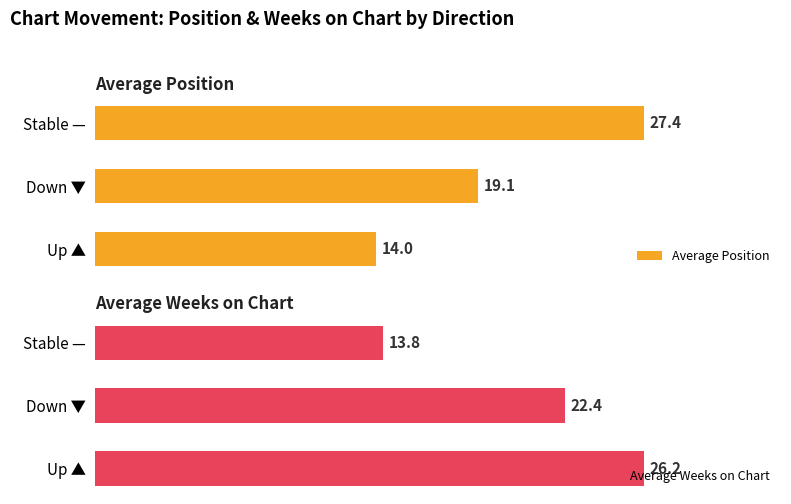

What is the value of the Average Position bar at the 3rd from the left?

27.4